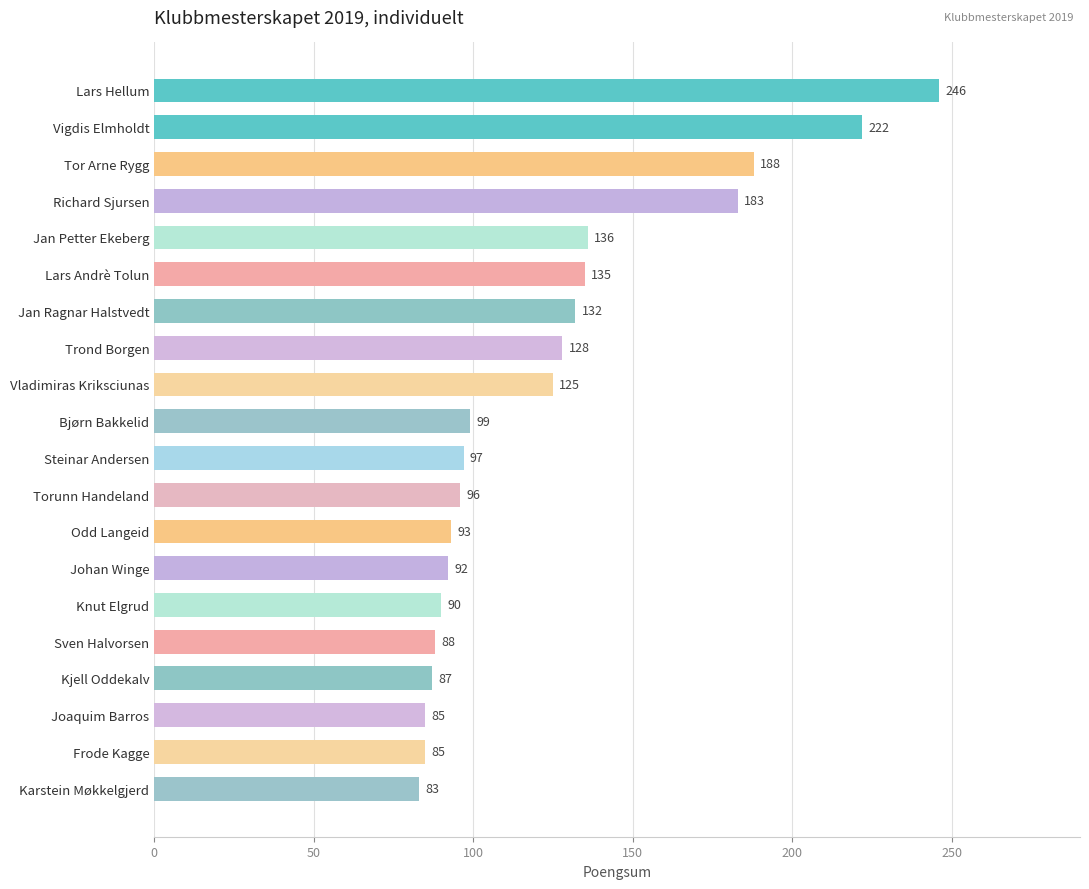

Reading bottom to top, list all the values displayed in this chart.

Karstein Møkkelgjerd=83	Frode Kagge=85	Joaquim Barros=85	Kjell Oddekalv=87	Sven Halvorsen=88	Knut Elgrud=90	Johan Winge=92	Odd Langeid=93	Torunn Handeland=96	Steinar Andersen=97	Bjørn Bakkelid=99	Vladimiras Kriksciunas=125	Trond Borgen=128	Jan Ragnar Halstvedt=132	Lars Andrè Tolun=135	Jan Petter Ekeberg=136	Richard Sjursen=183	Tor Arne Rygg=188	Vigdis Elmholdt=222	Lars Hellum=246